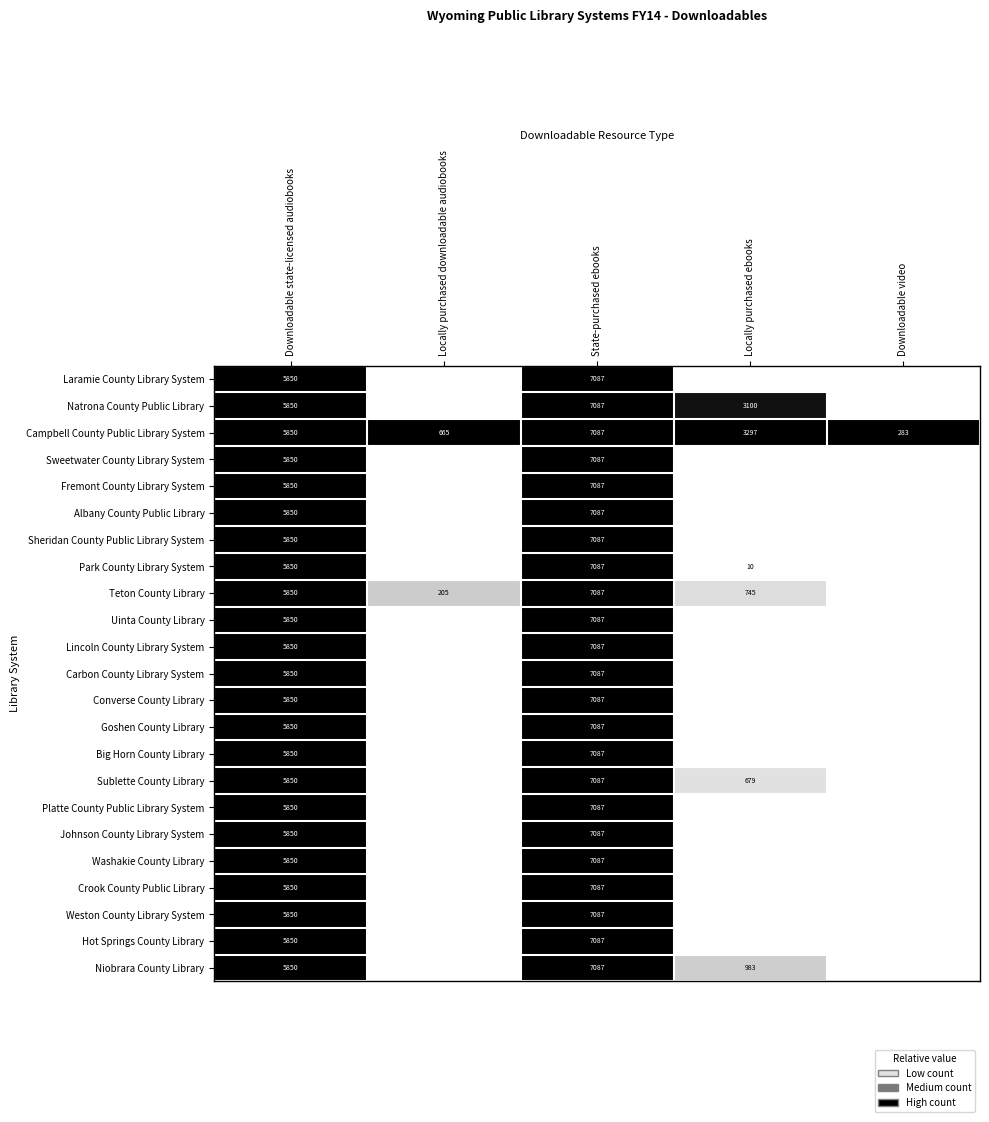

What is the total value across all series at Downloadable state-licensed audiobooks?

134550